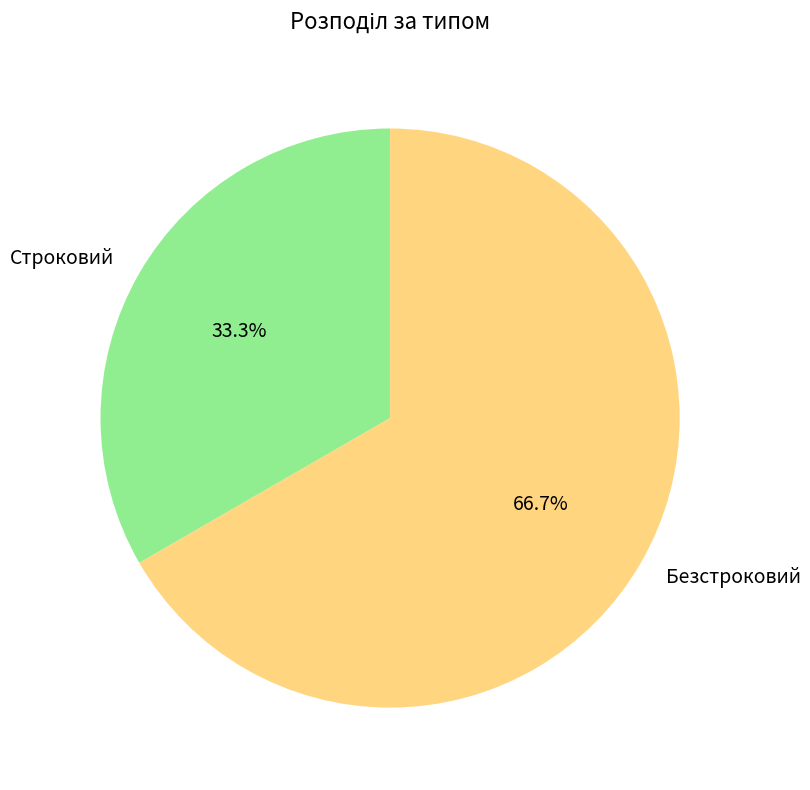

Do Безстроковий and Строковий together represent more than half of the pie?

Yes